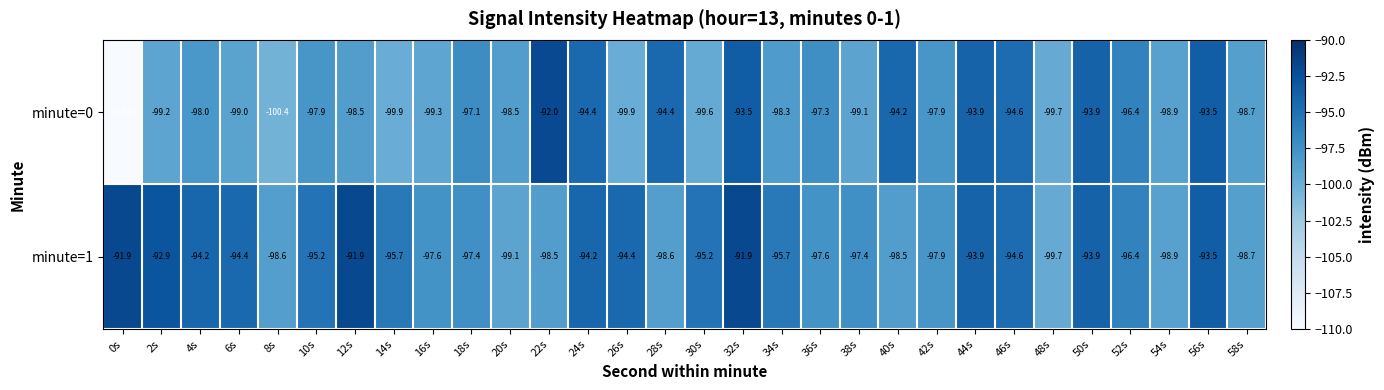

How many series are shown in this chart?

2